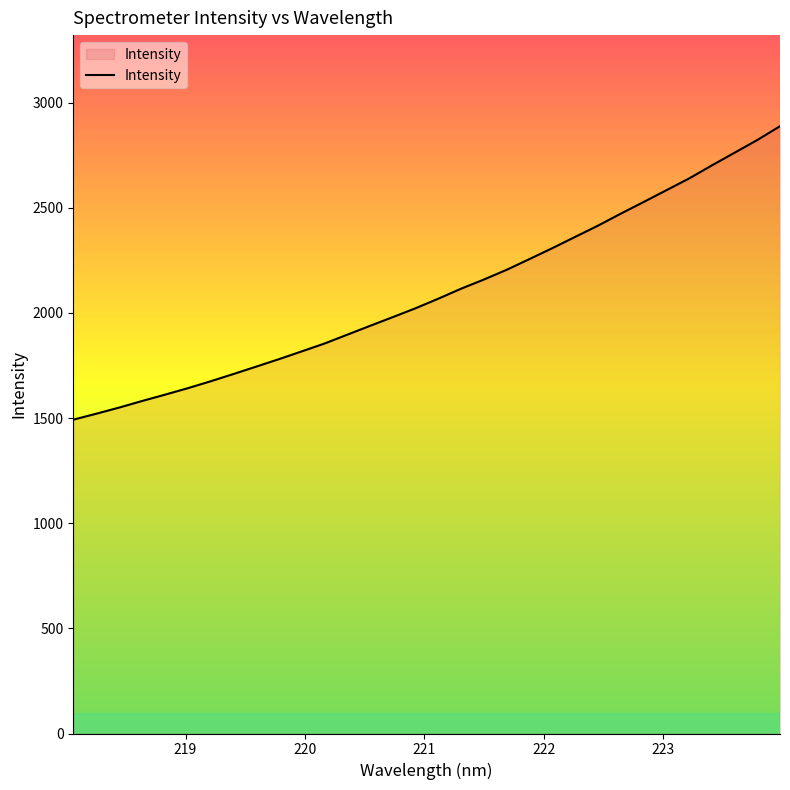

What is the minimum value shown in the chart?

1492.2